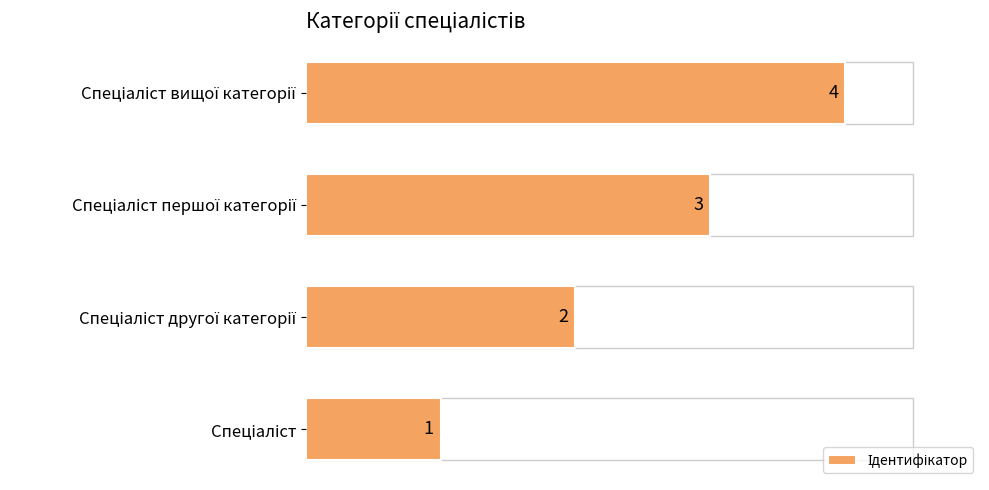

What is the difference between the maximum and minimum values?

3